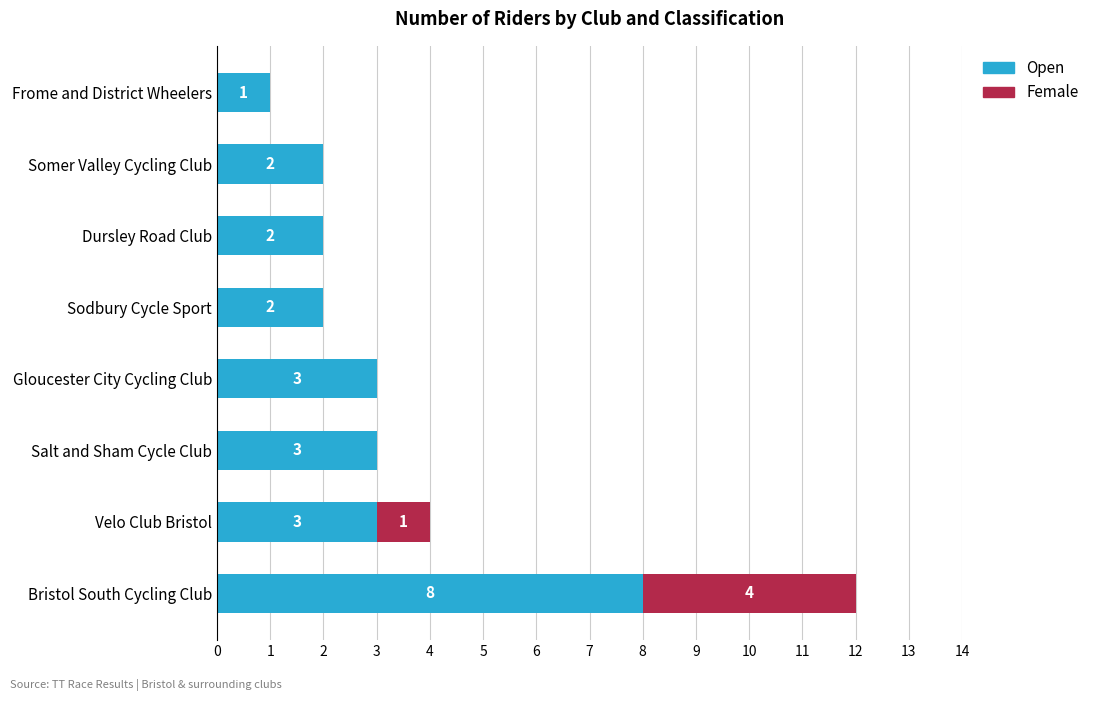

The Open series shows 2 at Frome and District Wheelers. True or false?

False